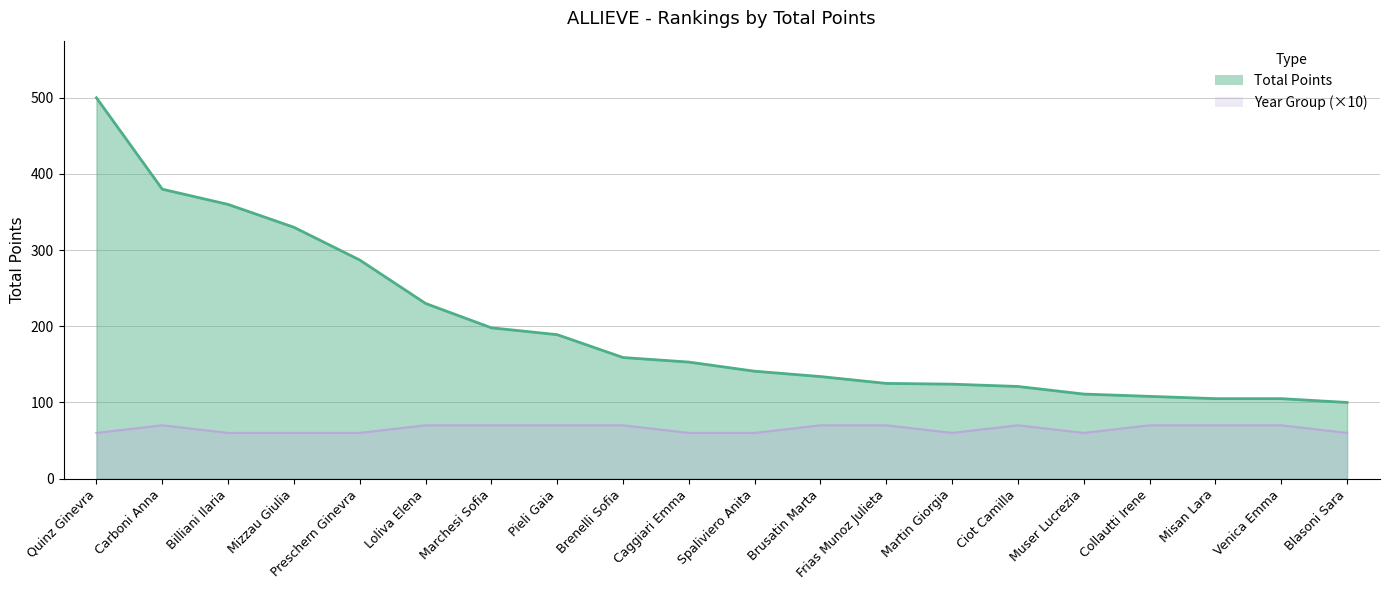

Read the Year (06=2006, 07=2007) value at Collautti Irene.

70